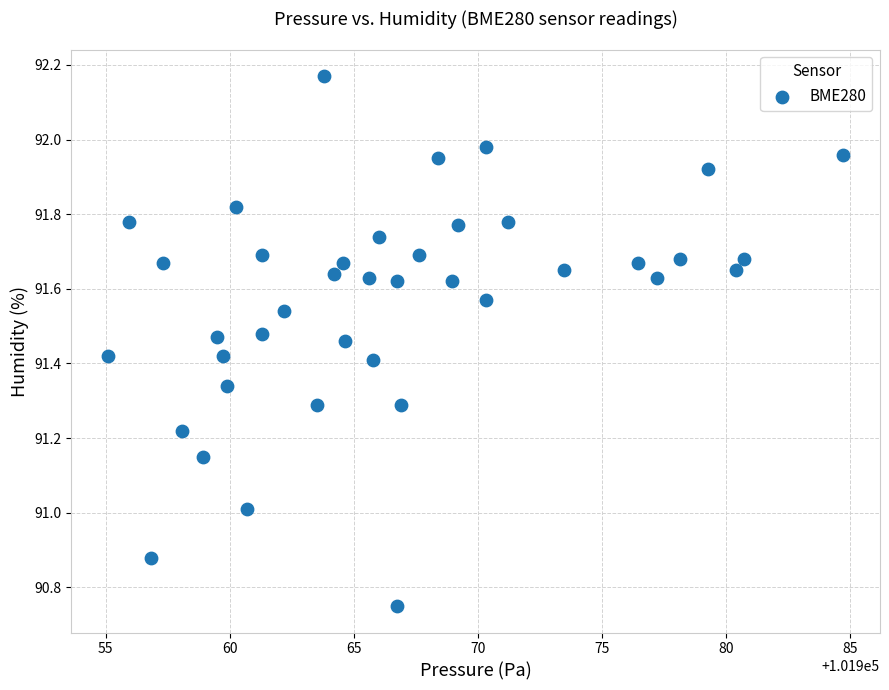

What is the range of Y values (max minus min)?

1.4